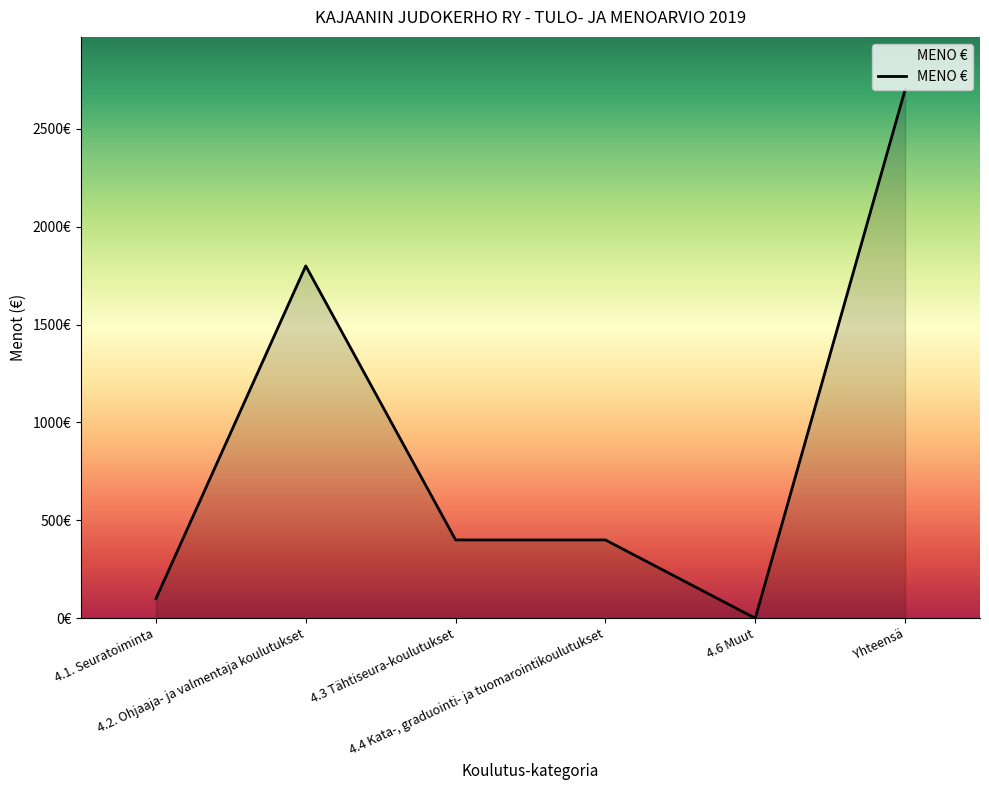

What is the label of the 2nd point from the left?

4.2. Ohjaaja- ja valmentaja koulutukset